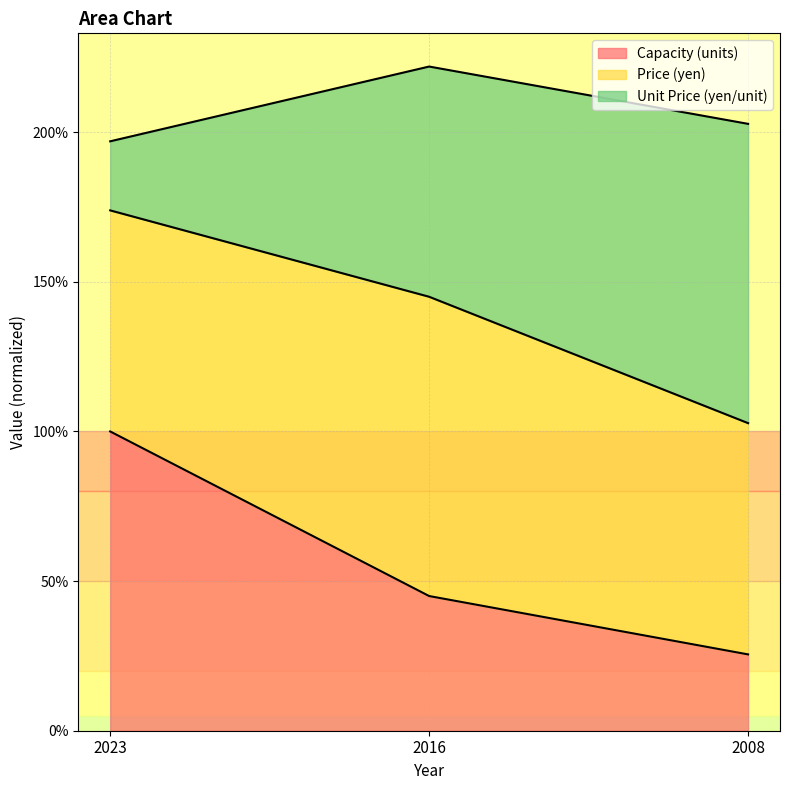

True or false: Capacity (units) has a value of 25.5 at 2008.

True